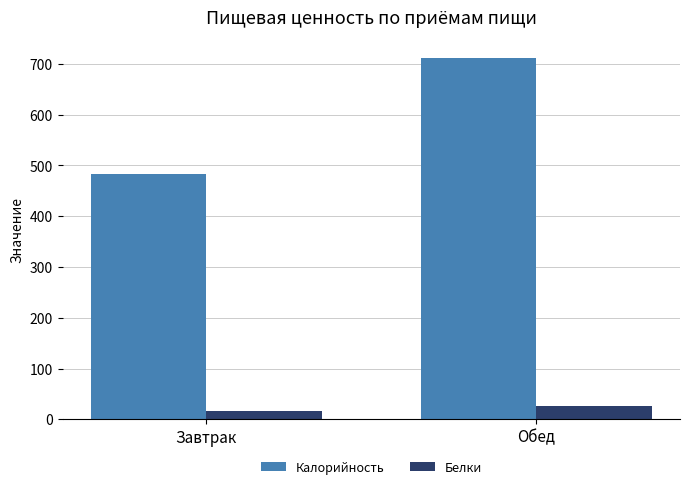

What is the minimum value shown in the chart?

16.3